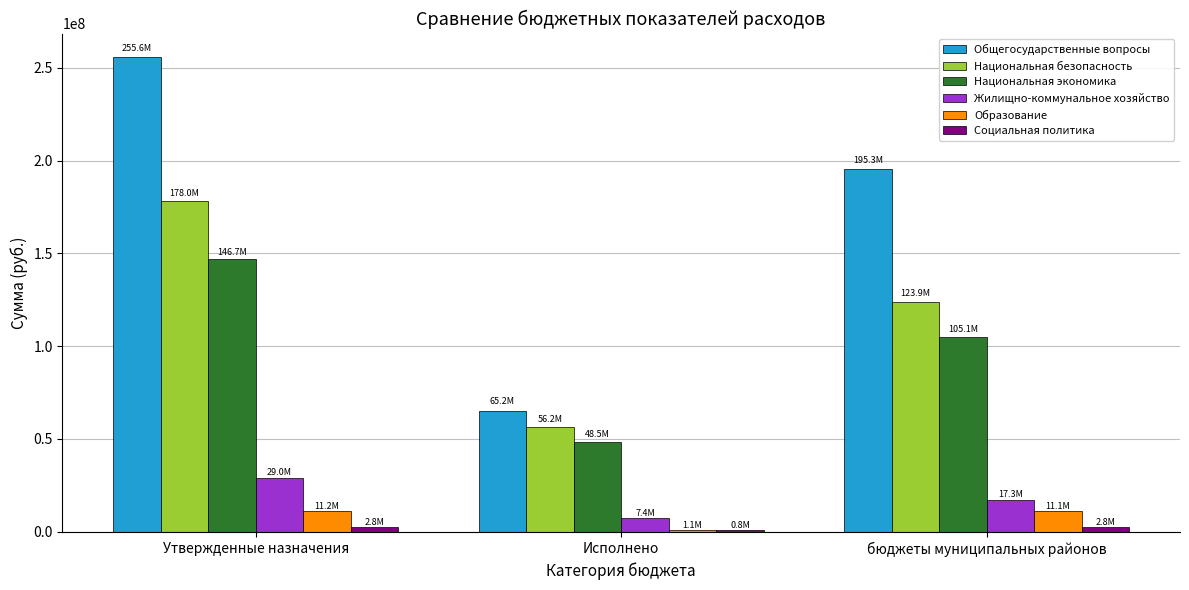

What are all the series names shown in the legend?

Общегосударственные вопросы, Национальная безопасность, Национальная экономика, Жилищно-коммунальное хозяйство, Образование, Социальная политика